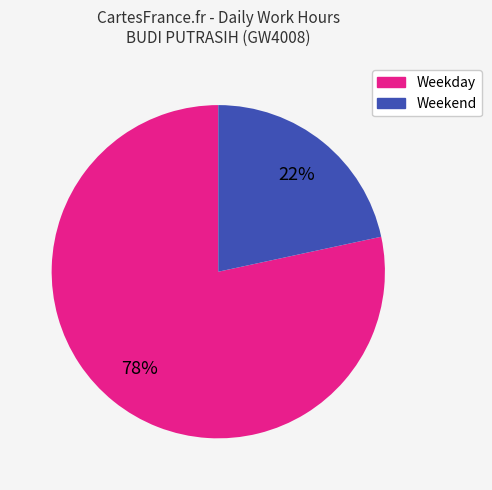

Is it true that Weekend is 31% of the pie?

False